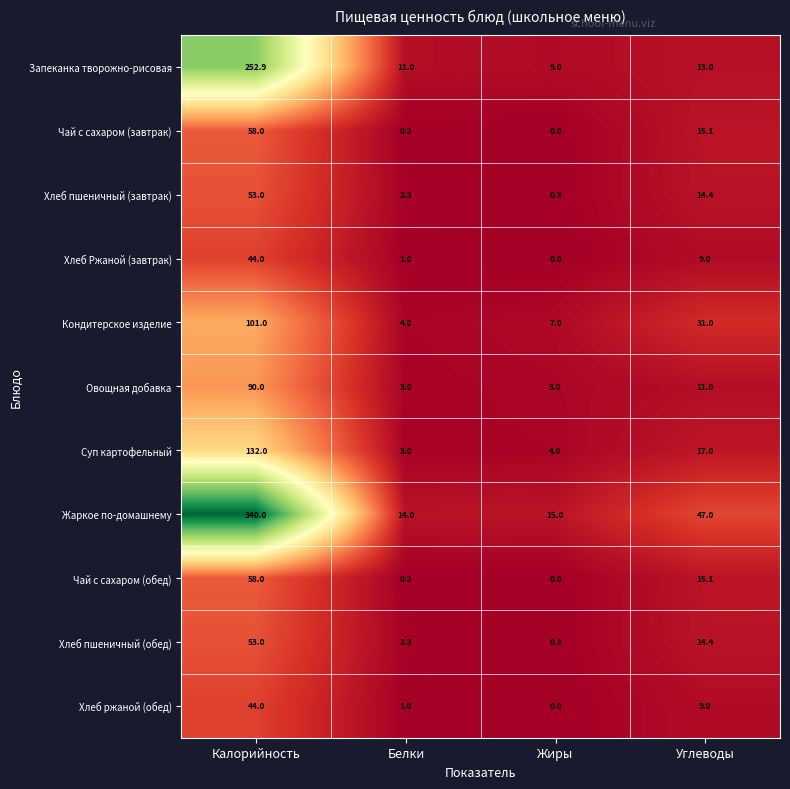

At which category does the chart reach its minimum across all series?

Жиры